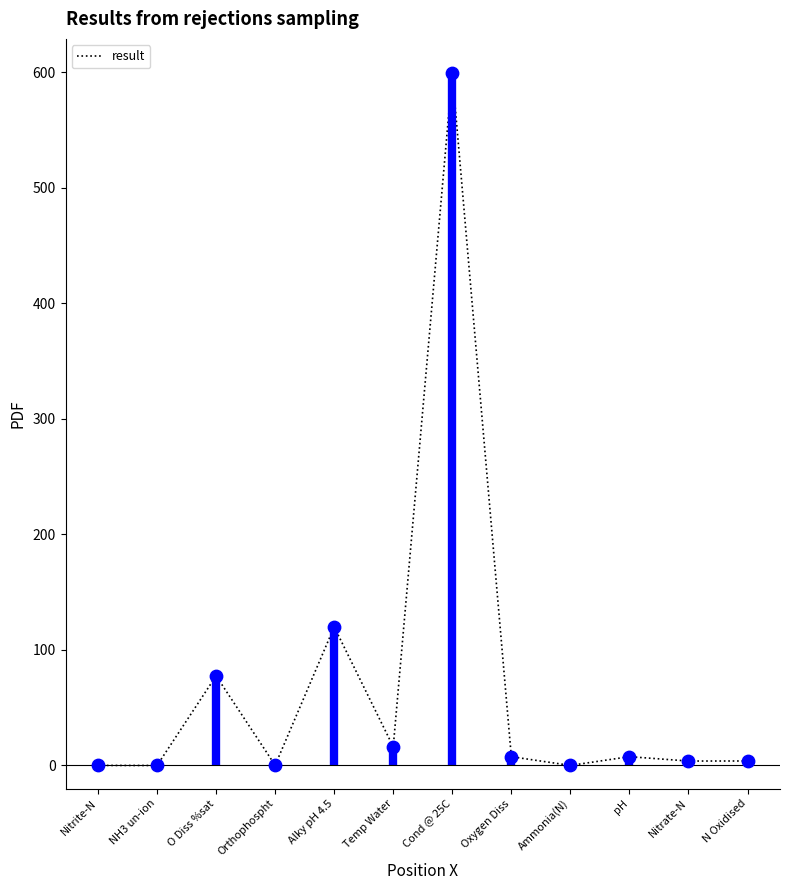

What is the average Y value?

69.7